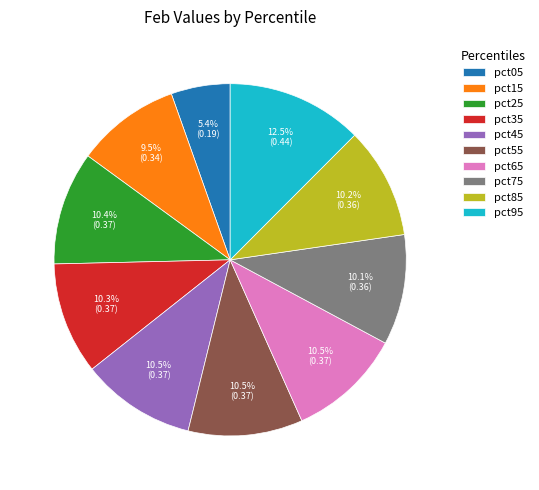

Do pct35 and pct25 together represent more than half of the pie?

No